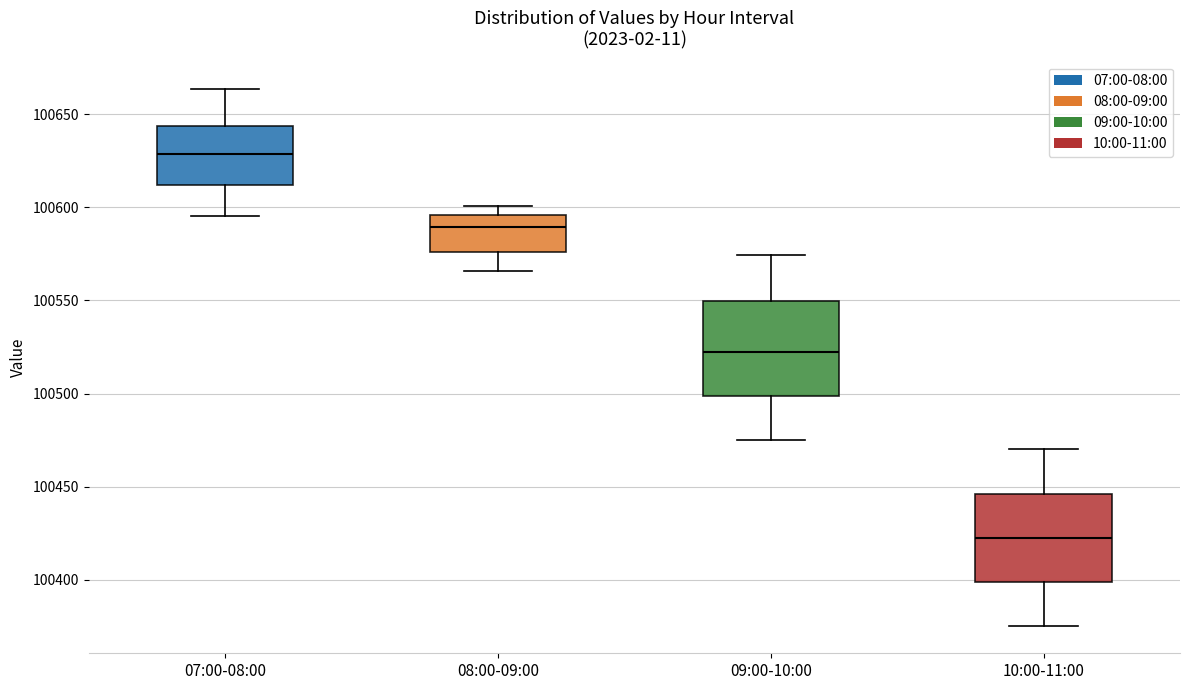

Which box's median line is the highest?

07:00-08:00